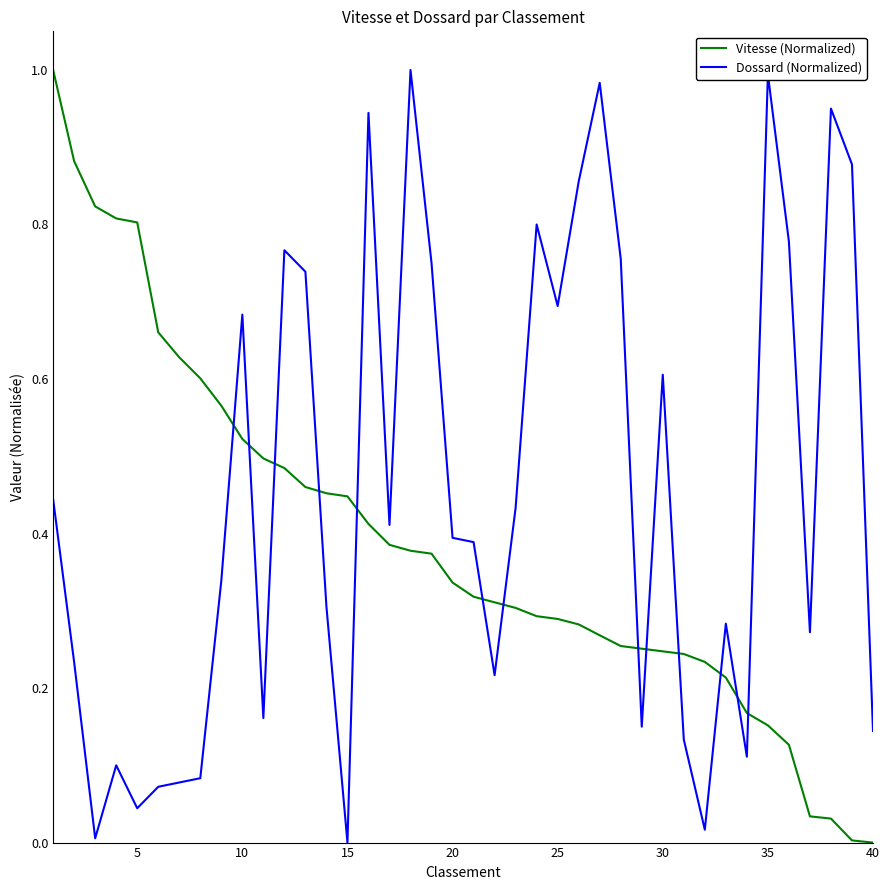

Which series has the largest total across all categories?

Dossard (Normalized)